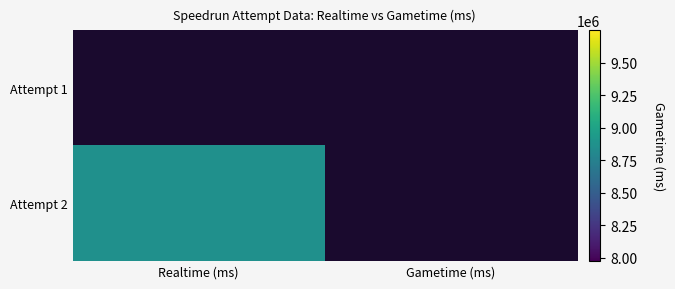

At how many categories does at least one series exceed 5101835?

1